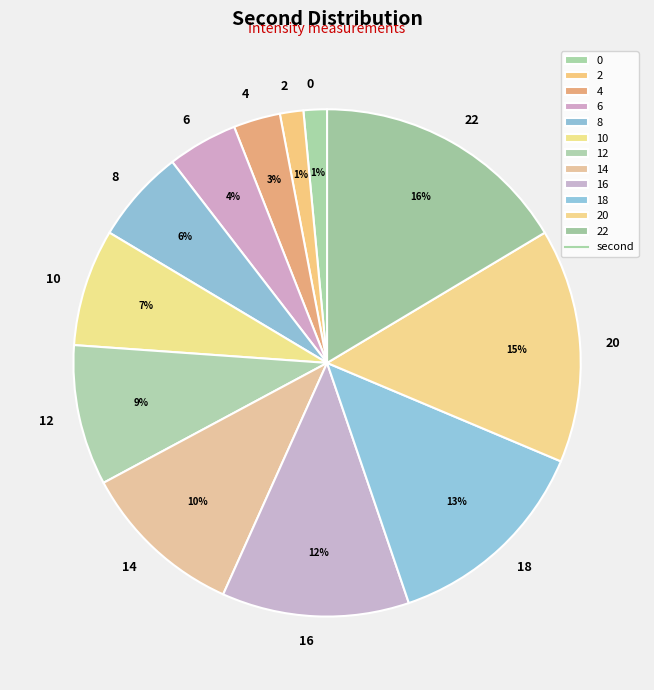

Is it true that 22 is 28% of the pie?

False